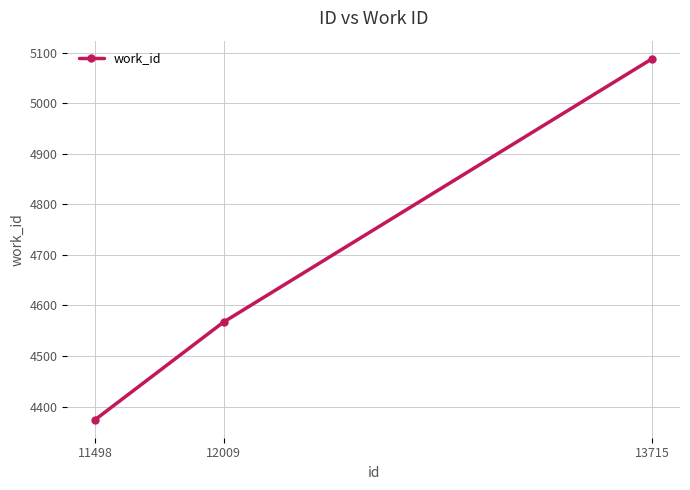

True or false: the data shows 5088 at 13715.

True